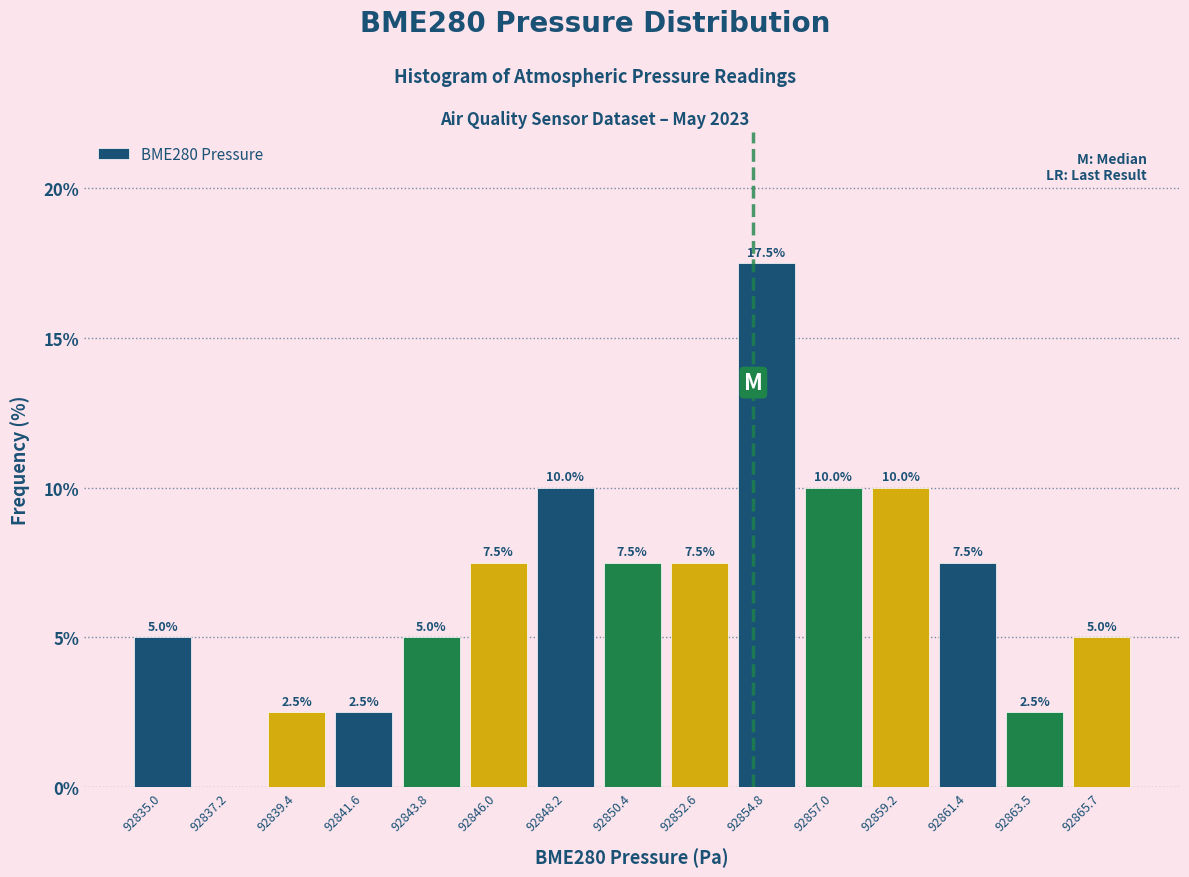

Over which range of the x-axis is the bar tallest?

92853.5 to 92856.0